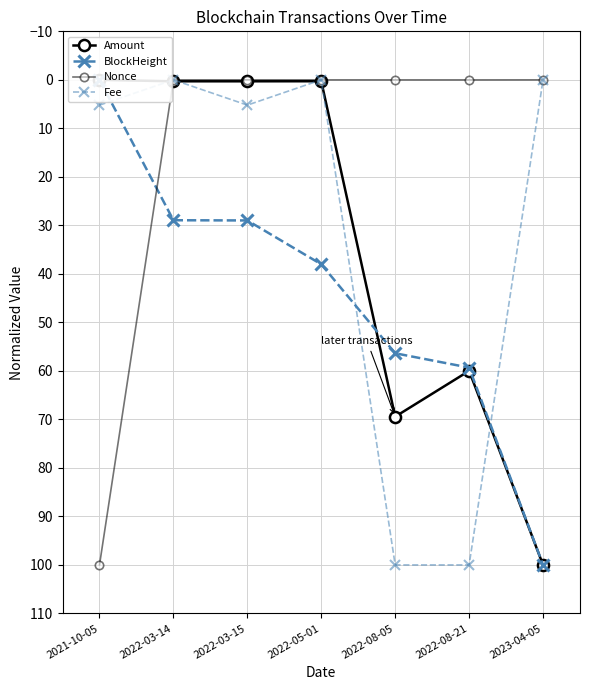

How many values in Nonce are above zero?

6